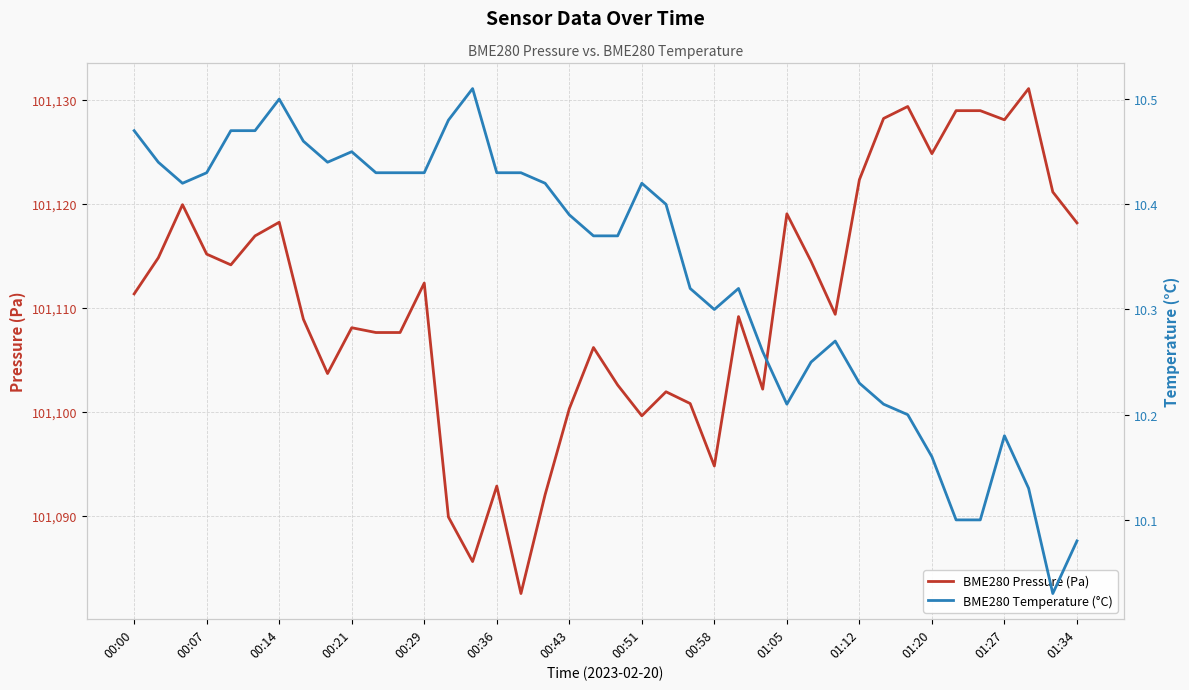

True or false: BME280 Pressure (Pa) has more than 2 interior local peaks.

True